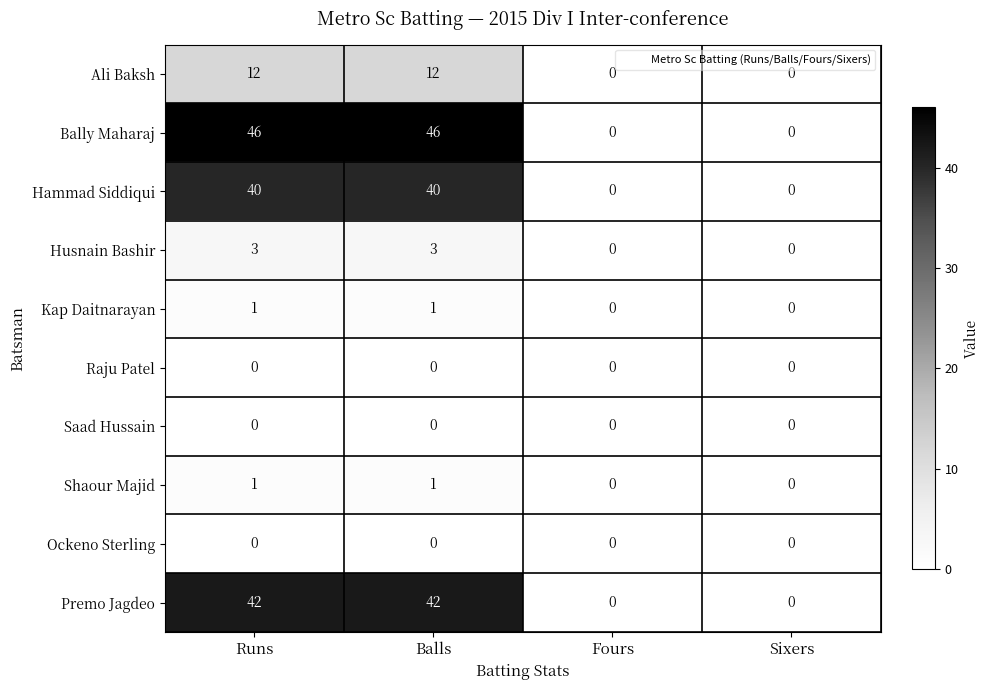

True or false: Hammad Siddiqui has a value of -24 at Fours.

False